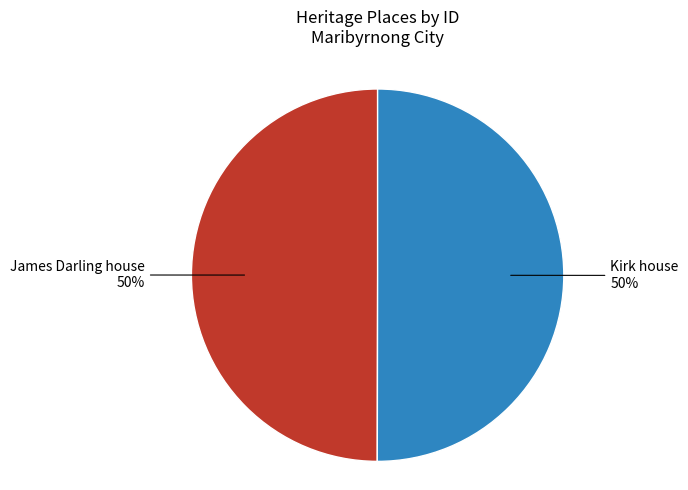

What is the ratio of the value at Kirk house to the value at James Darling house?

1.0